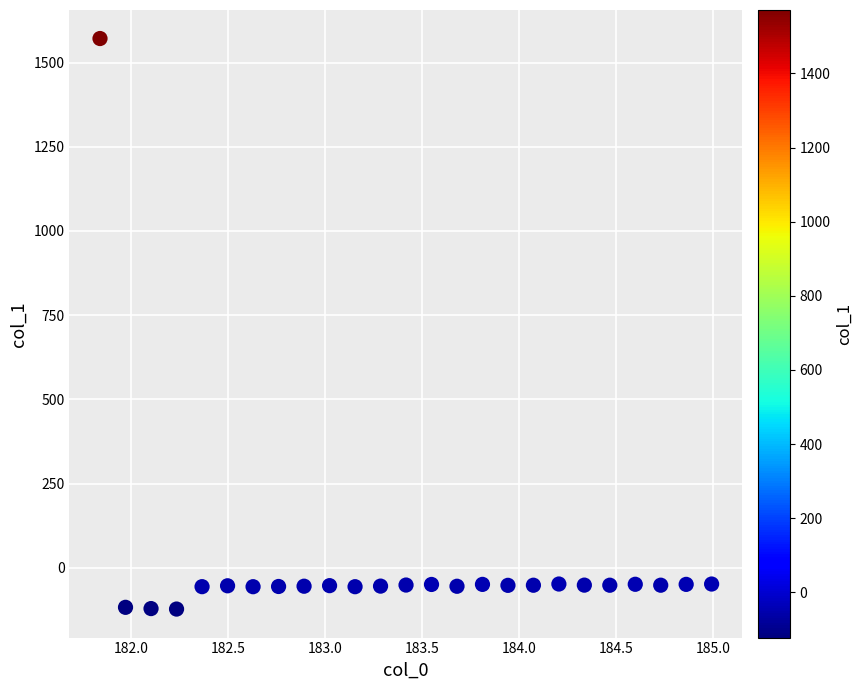

What is the range of X values (max minus min)?

3.1